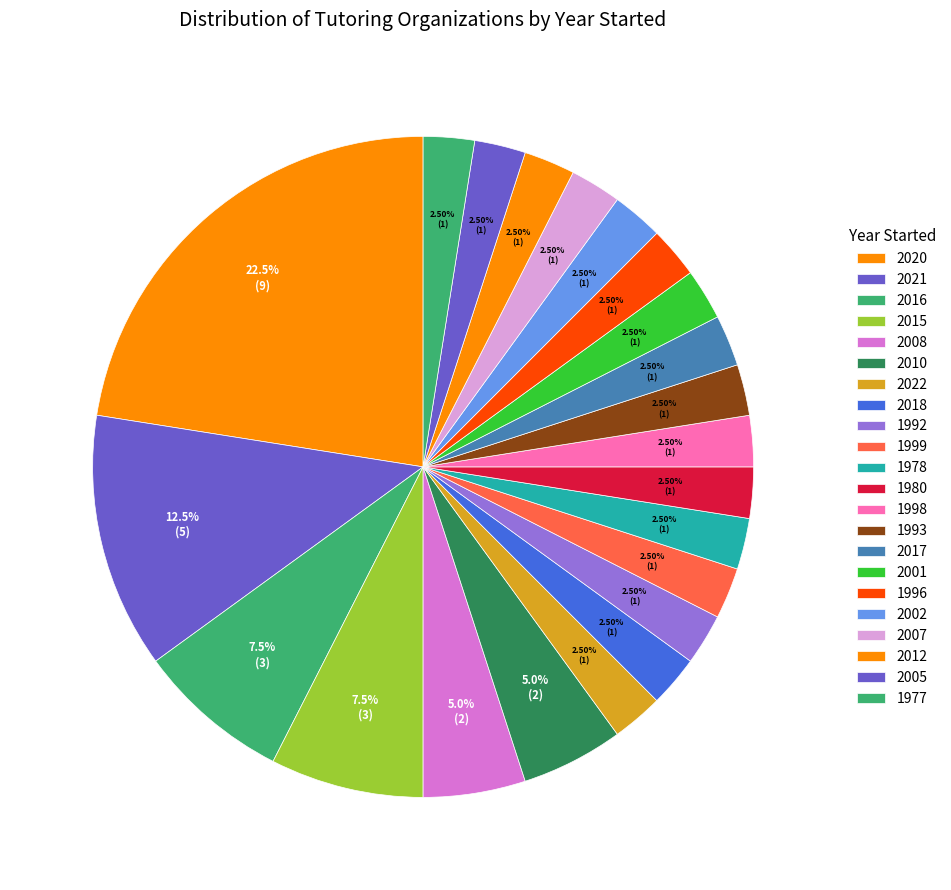

The 2015 slice represents 1% of the pie. True or false?

False